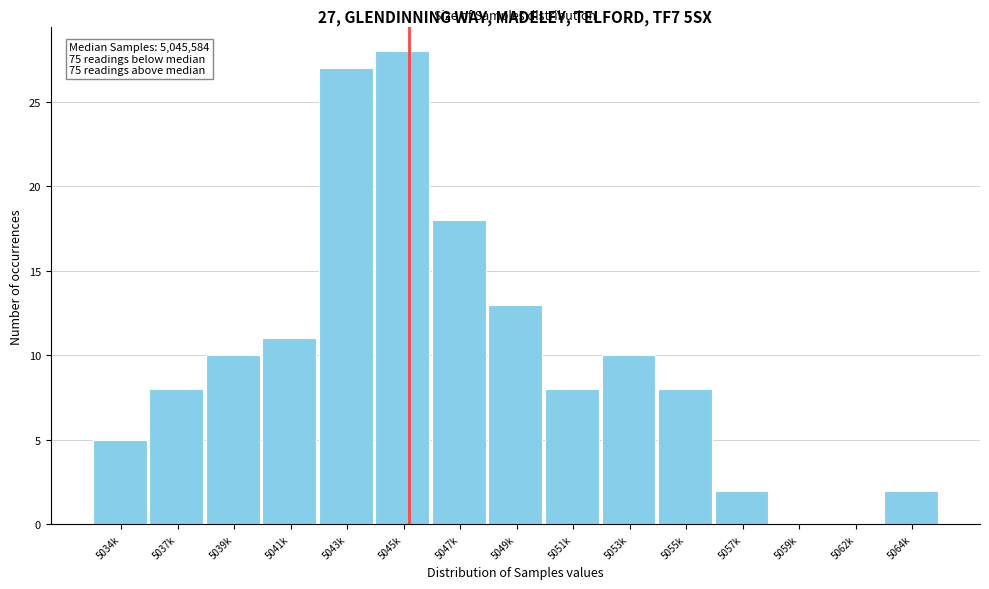

Reading left to right, transcribe all the data shown in this chart.

5034k=5	5037k=8	5039k=10	5041k=11	5043k=27	5045k=28	5047k=18	5049k=13	5051k=8	5053k=10	5055k=8	5057k=2	5059k=0	5062k=0	5064k=2